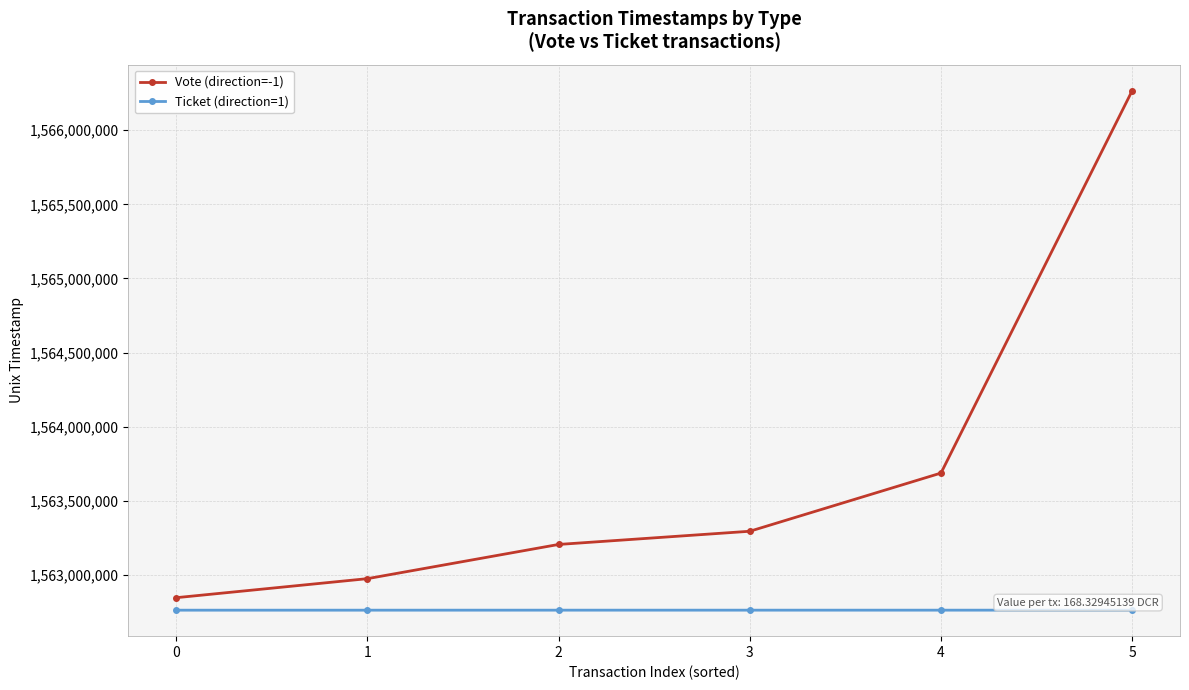

The value of Ticket (direction=1) at 1 is 1038309118. True or false?

False